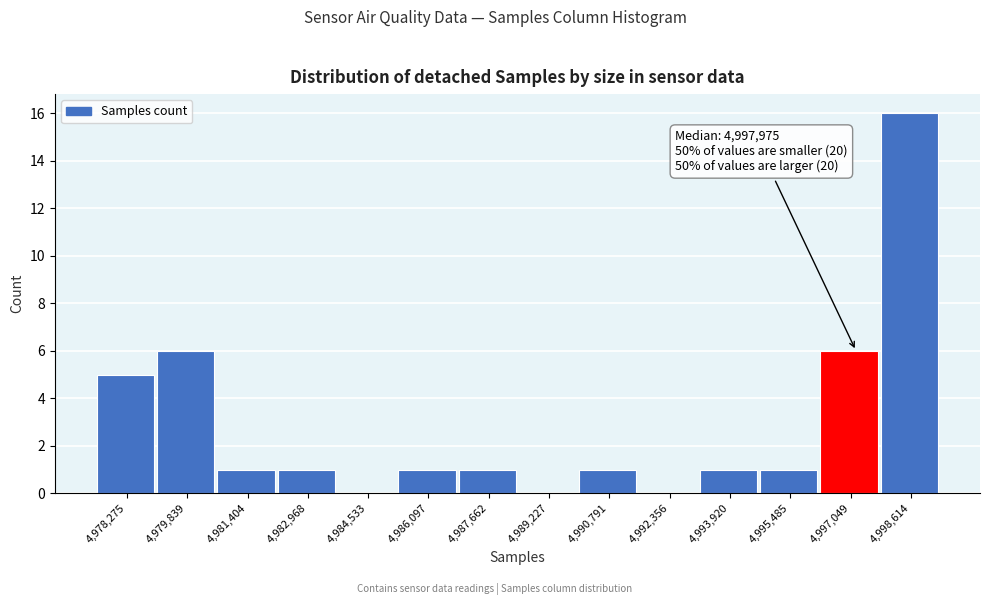

Reading left to right, what are all the values shown in this chart?

4,978,275=5	4,979,839=6	4,981,404=1	4,982,968=1	4,984,533=0	4,986,097=1	4,987,662=1	4,989,227=0	4,990,791=1	4,992,356=0	4,993,920=1	4,995,485=1	4,997,049=6	4,998,614=16